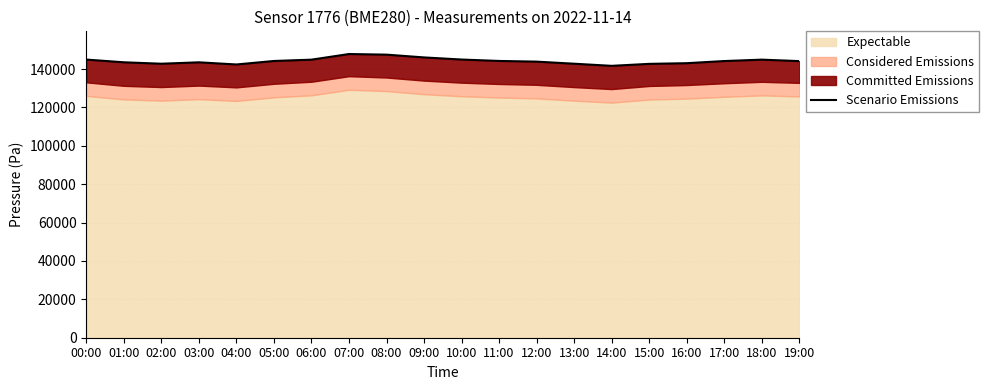

List the labels in order of value, largest first.

07:00, 08:00, 09:00, 10:00, 00:00, 18:00, 06:00, 11:00, 05:00, 17:00, 19:00, 12:00, 01:00, 03:00, 16:00, 13:00, 02:00, 15:00, 04:00, 14:00